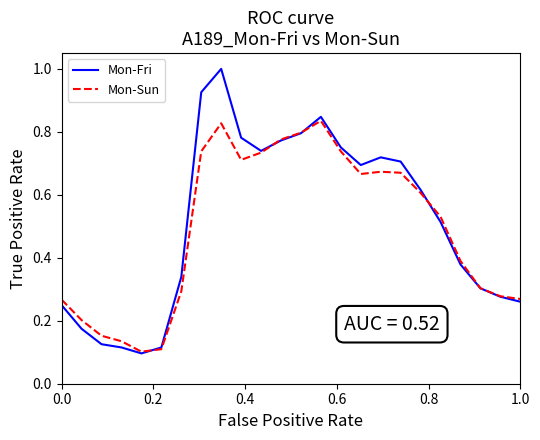

True or false: Mon-Sun and Mon-Fri cross at least once.

True